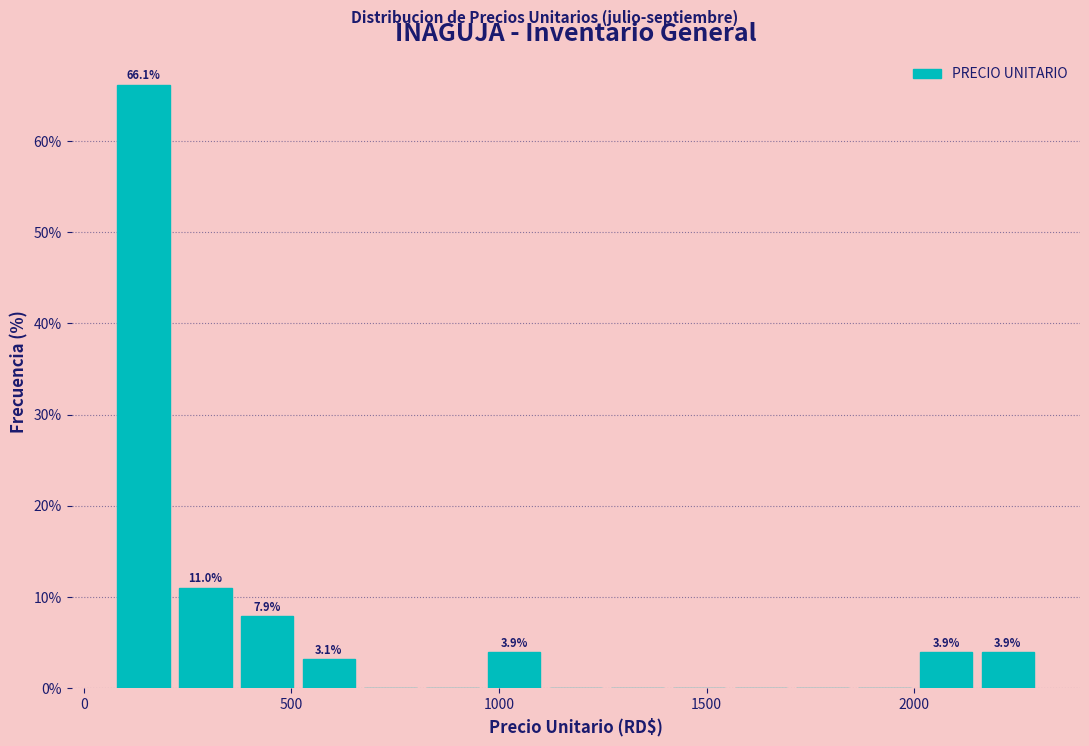

Around what value on the x-axis is the tallest bar? Give the approximate position of its centre, as read against the axis.

150